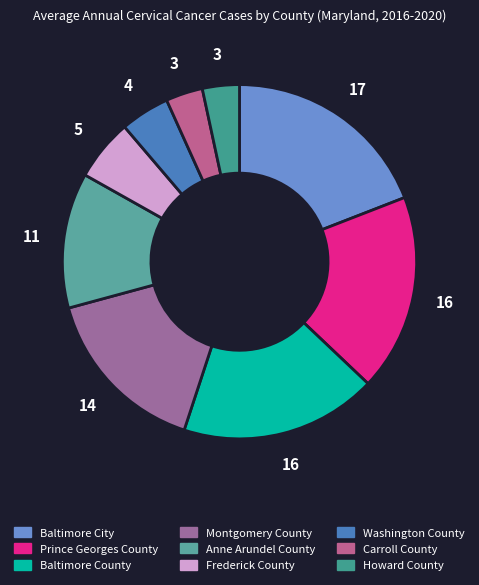

Between Frederick County and Baltimore County, which is larger?

Baltimore County